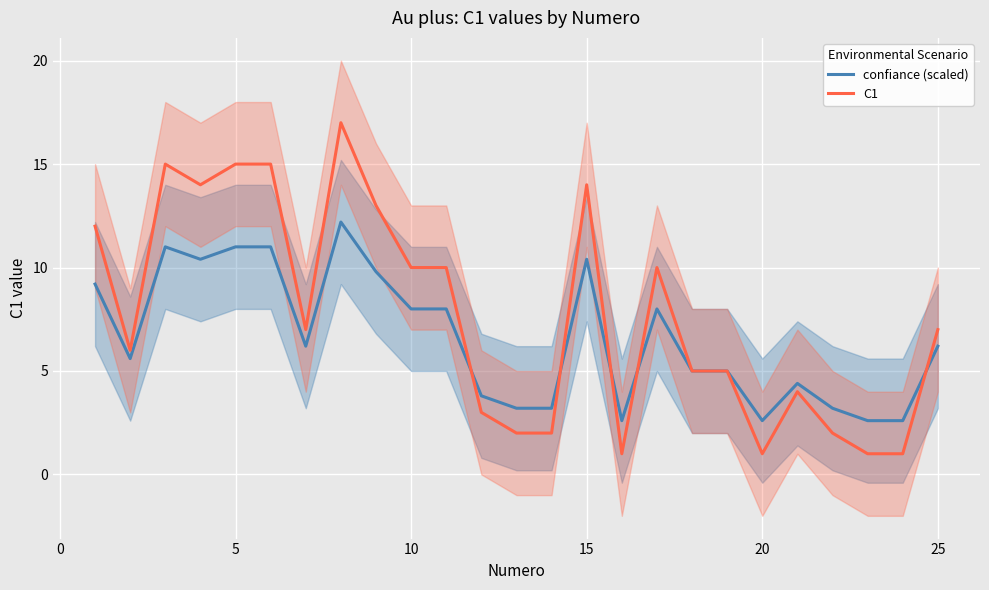

In C1, how many points are higher than both neighbors (excluding endpoints)?

5